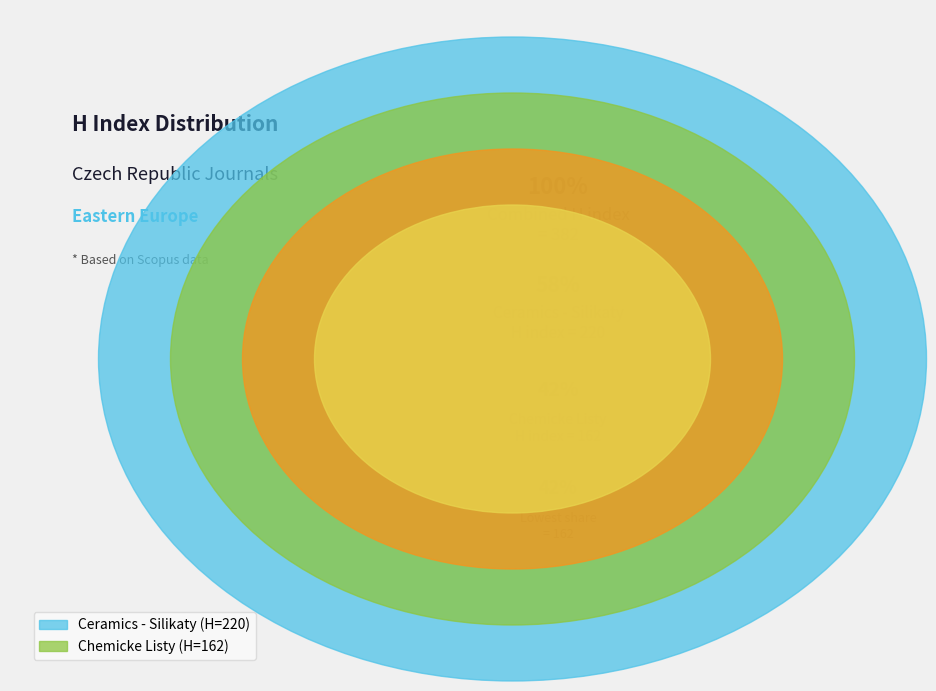

Which slice is the largest?

Ceramics - Silikaty (Rank 1)